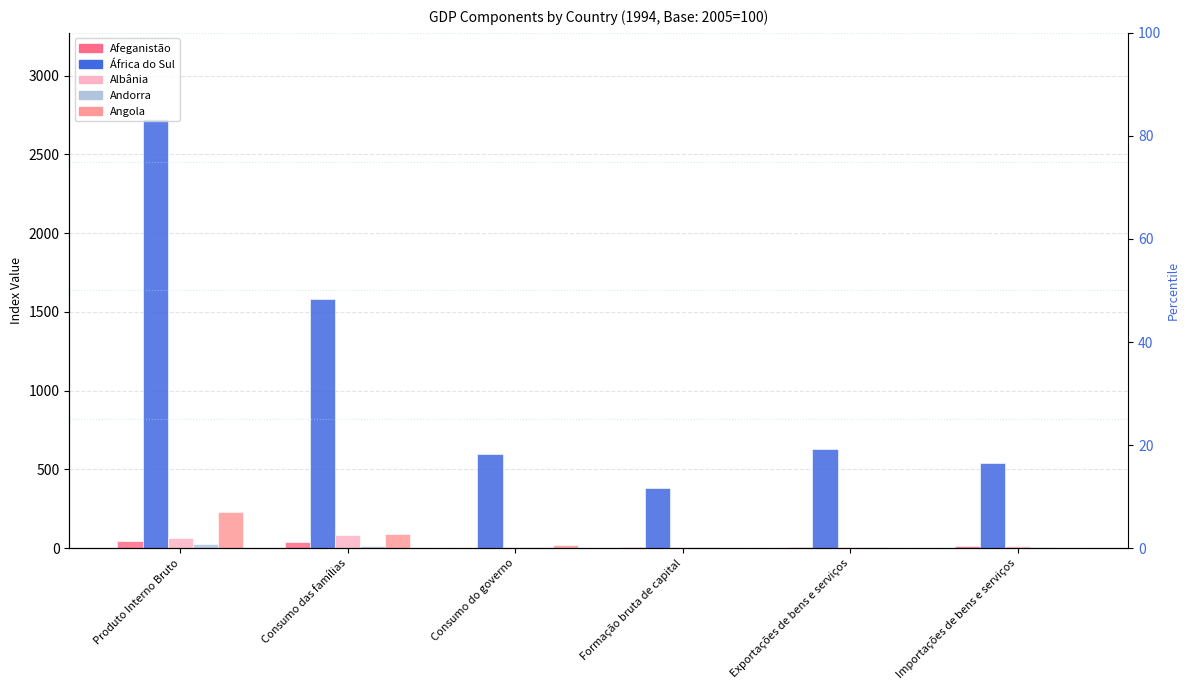

Reading left to right, what are all the values shown in this chart?

Afeganistão: 45.6	40.2	3.4	9.2	8.4	14.9
África do Sul: 2726.3	1581.9	597.1	384.9	628.2	539.7
Albânia: 63.2	80.2	8.6	6.5	4.8	15.6
Andorra: 26.1	16.1	4.6	5.6	5.3	5.5
Angola: 232.2	91.4	18.0	0.0	0.0	0.0